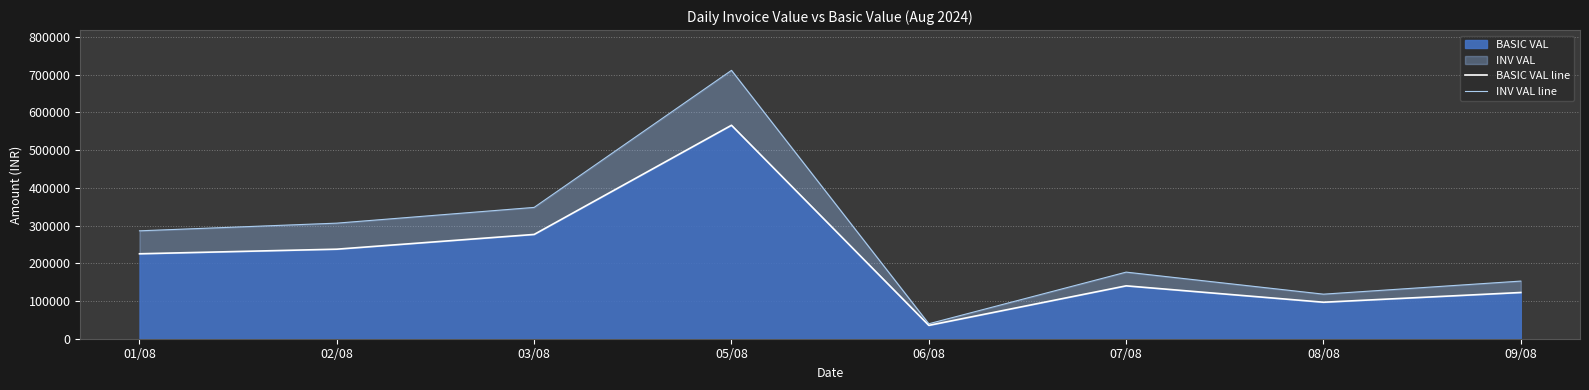

Which series has the widest spread of values?

INV VAL line